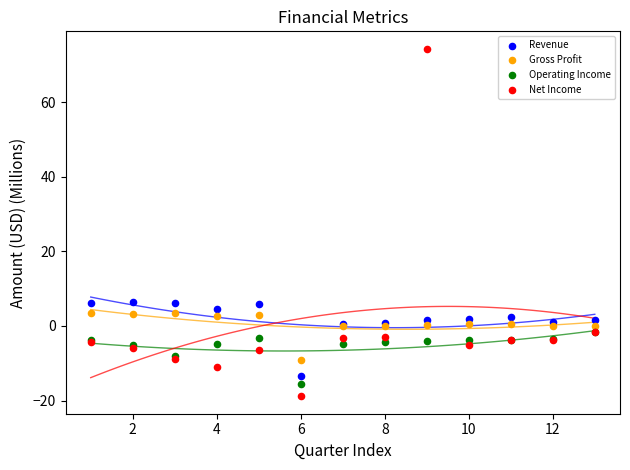

Which series reaches the maximum Y coordinate?

Net Income